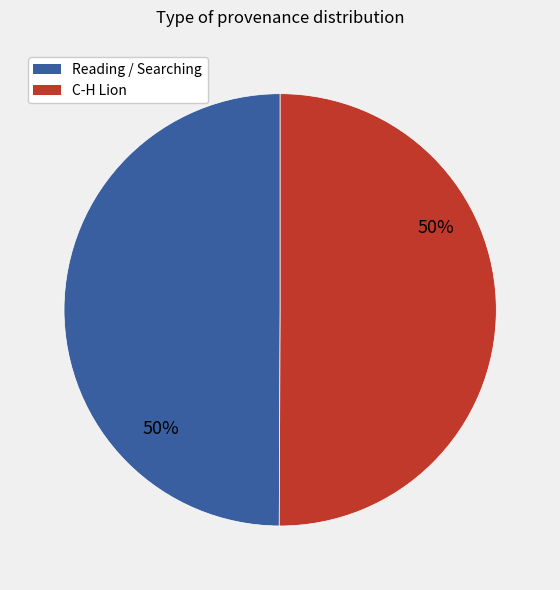

To the nearest percent, what is the difference between the largest and smallest slice percentages?

0%